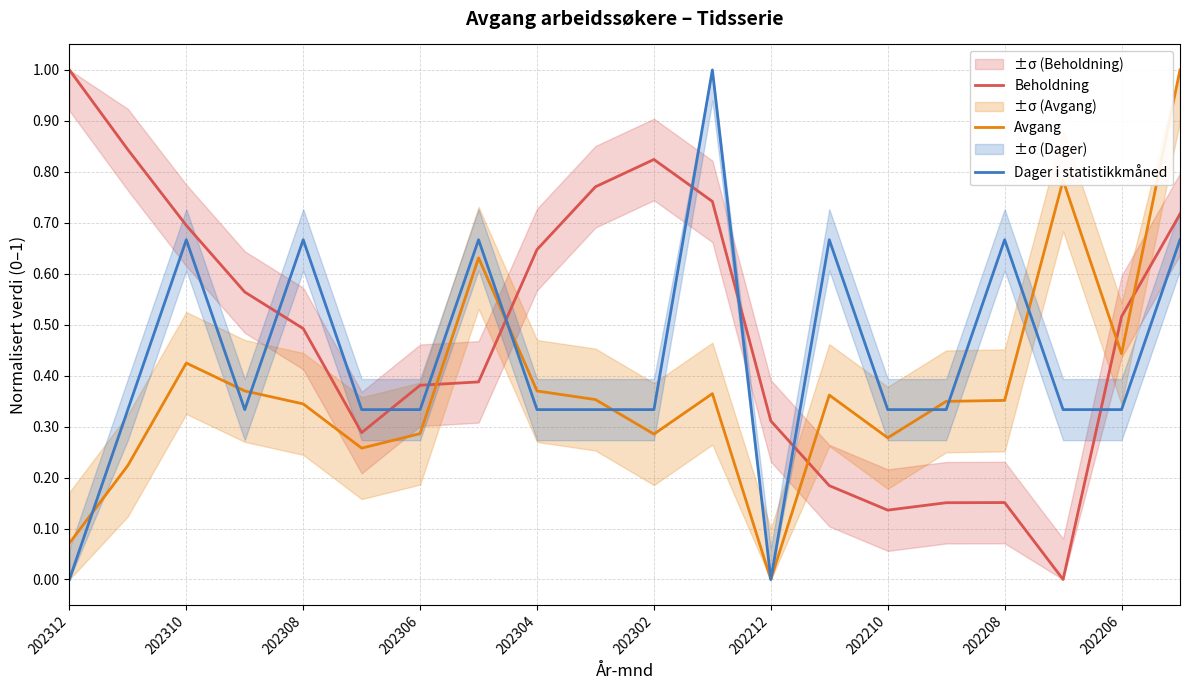

Which category has the lowest value in the Avgang series?

202212